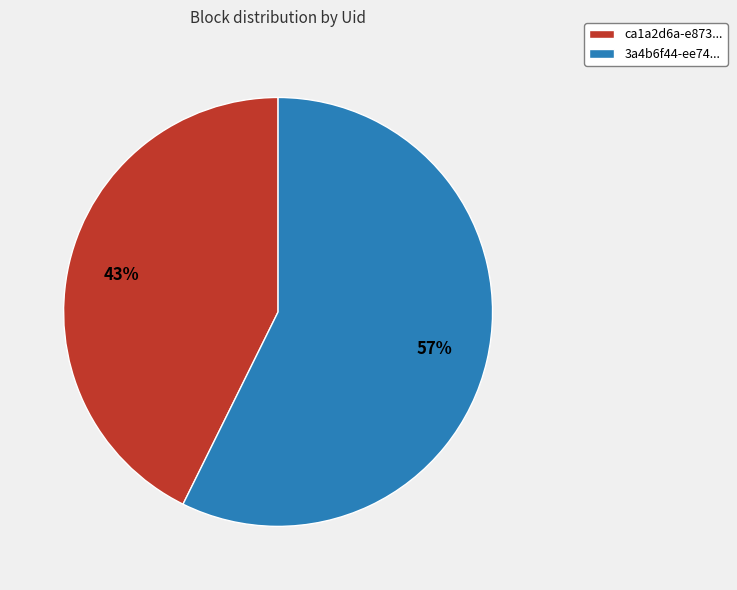

True or false: ca1a2d6a-e873... accounts for 52% of the total.

False